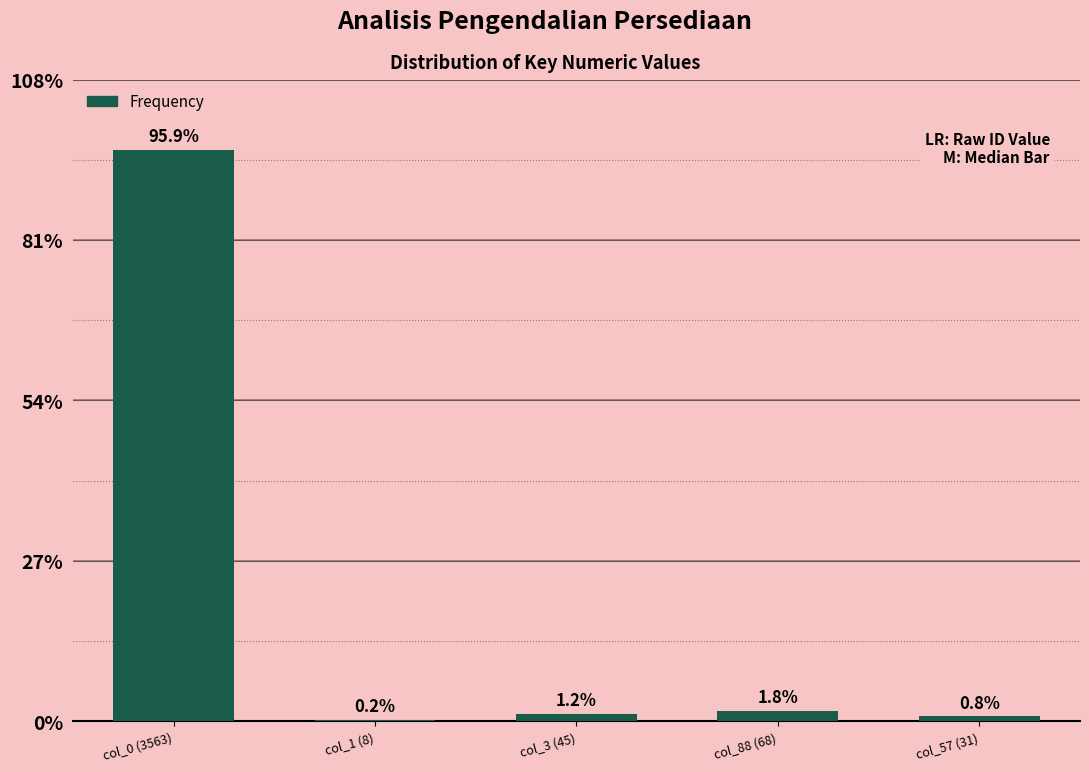

What is the smallest value displayed?

8